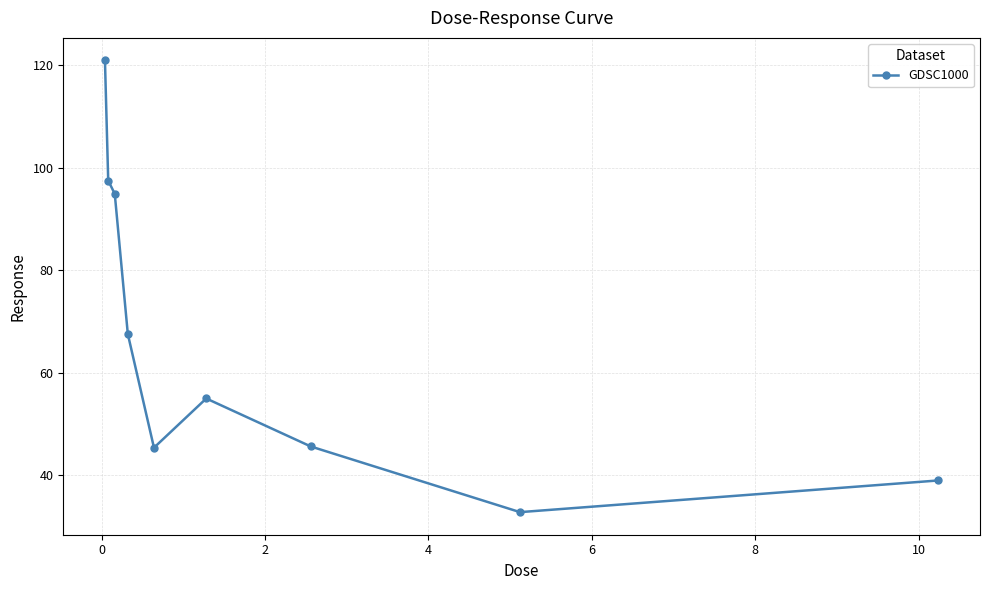

What is the smallest value displayed?

32.8